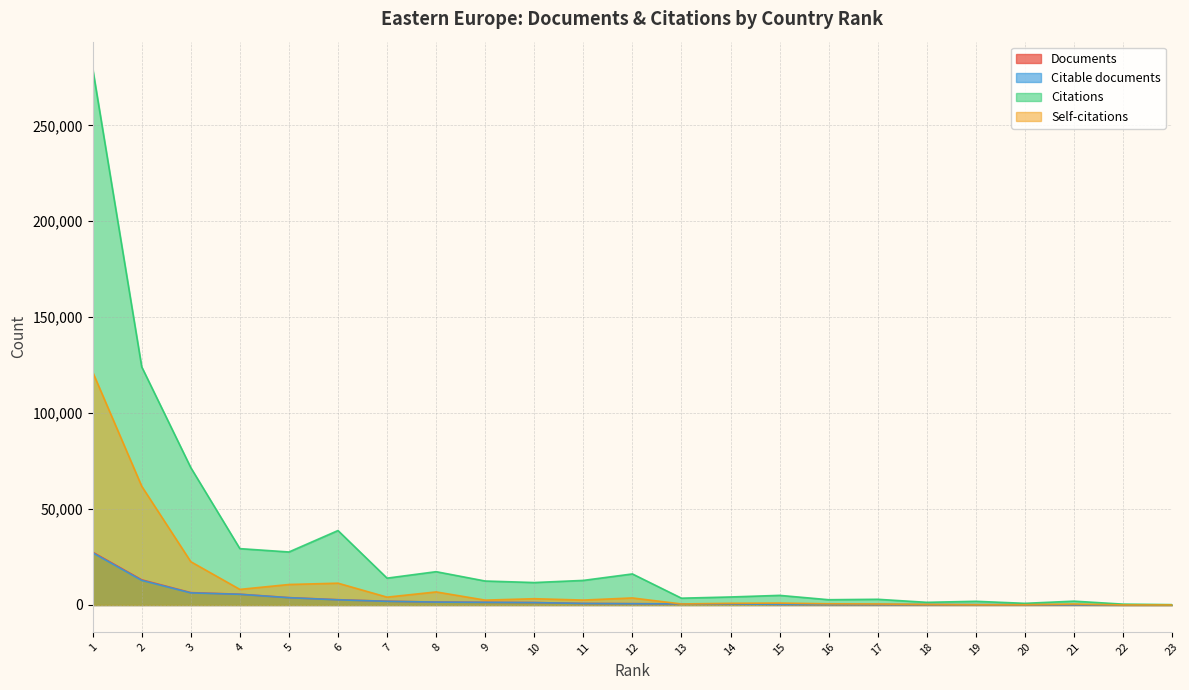

Is the value of Citable documents at 14 greater than the value of Self-citations at 4?

No